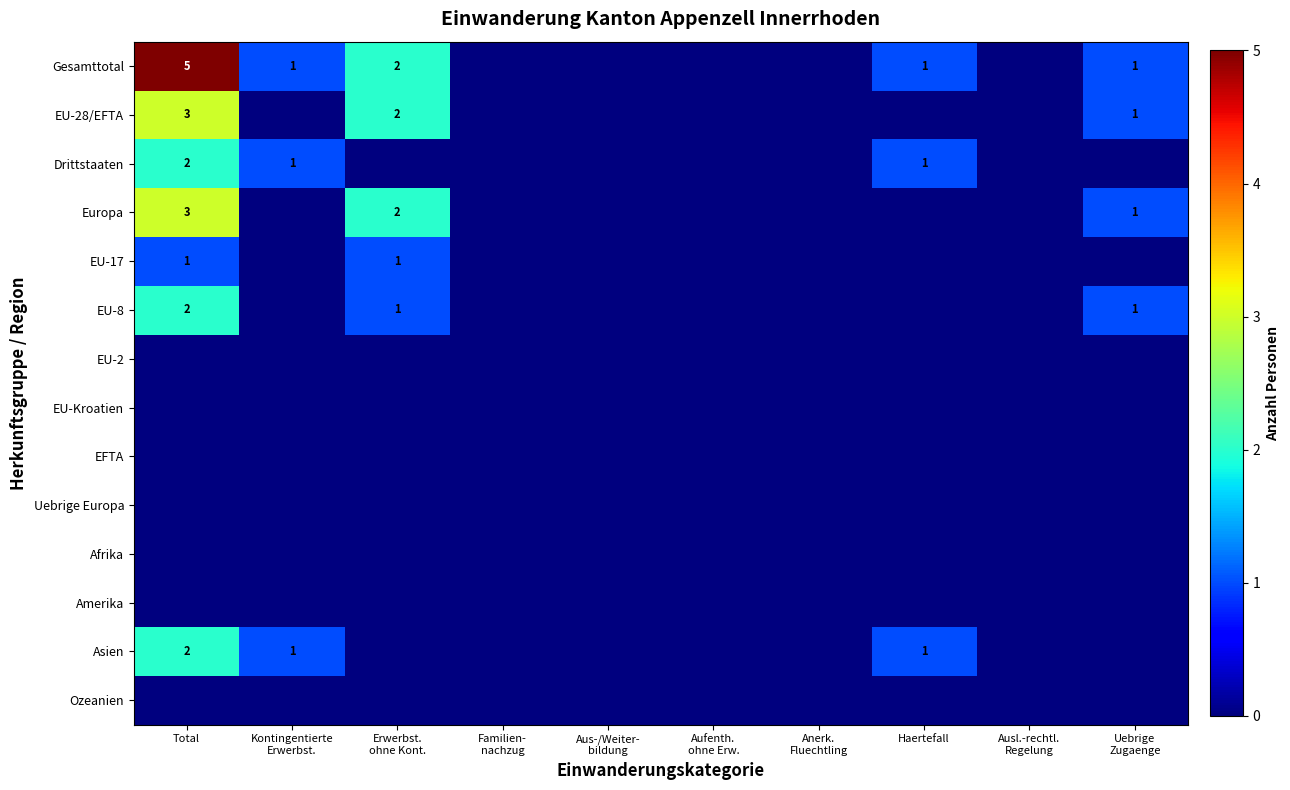

Which series has the largest total across all categories?

Gesamttotal